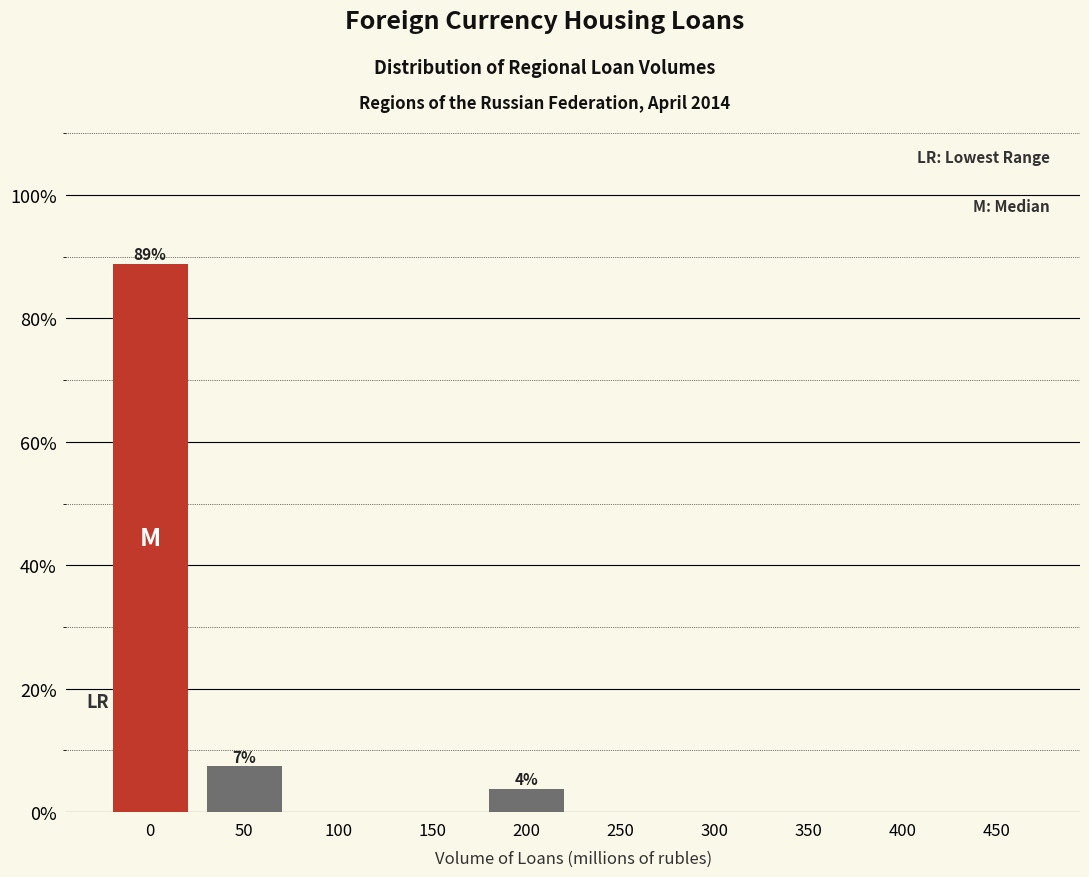

Reading left to right, transcribe all the data shown in this chart.

0=88.9	50=7.4	100=0.0	150=0.0	200=3.7	250=0.0	300=0.0	350=0.0	400=0.0	450=0.0